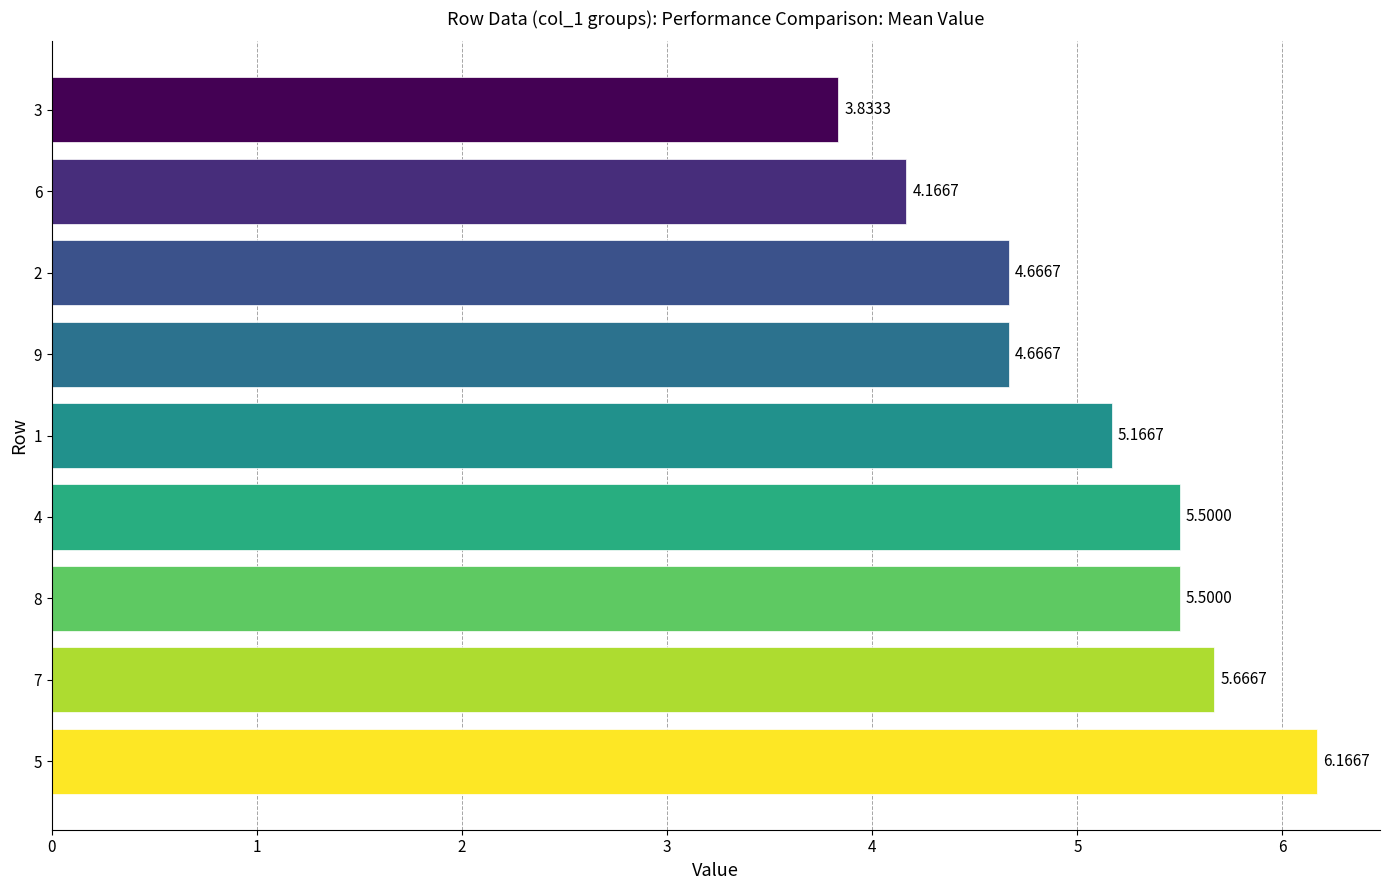

What is the difference between the maximum and second lowest values?

2.0